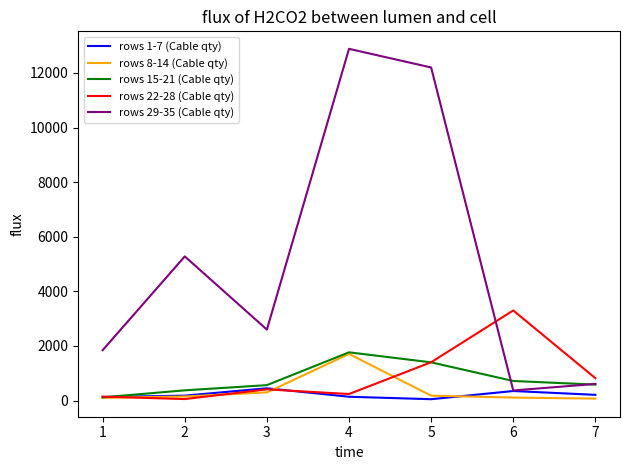

After their last crossing, which series has the higher values: rows 22-28 (Cable qty) or rows 15-21 (Cable qty)?

rows 22-28 (Cable qty)